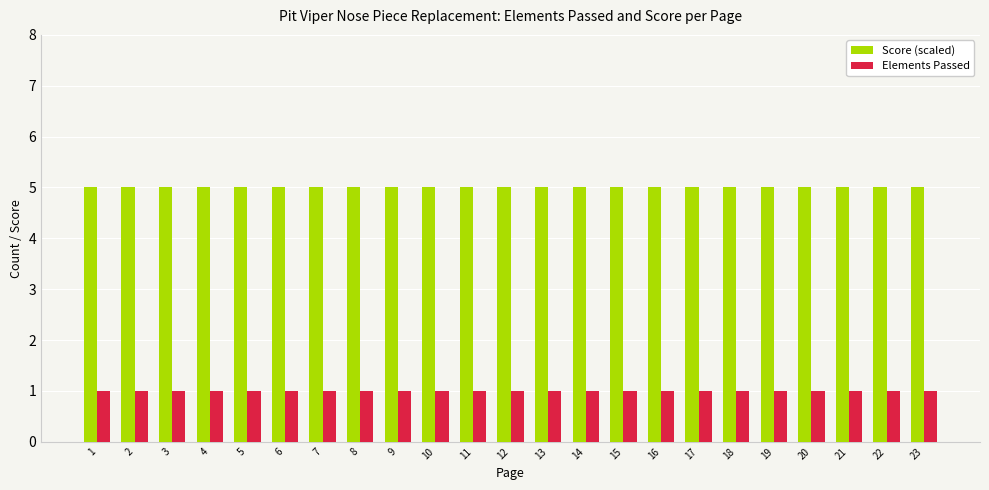

Is the value of Score (scaled) at 23 greater than the value of Elements Passed at 2?

Yes